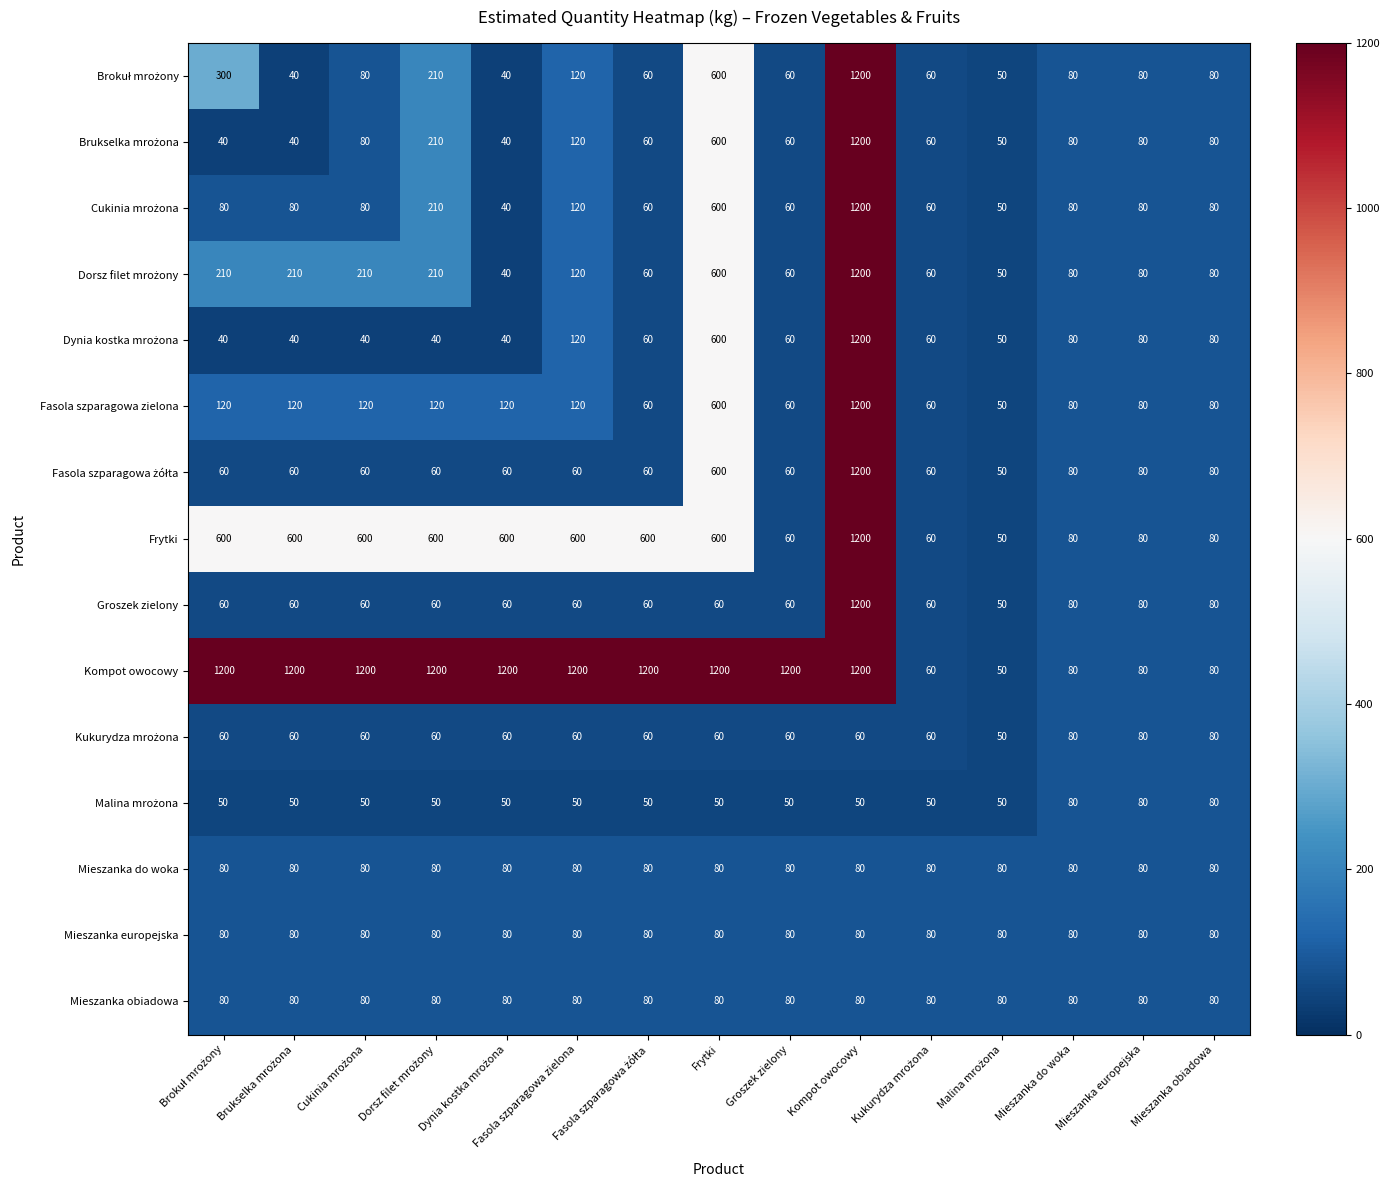

What value does the Mieszanka obiadowa series have at Fasola szparagowa zielona?

80